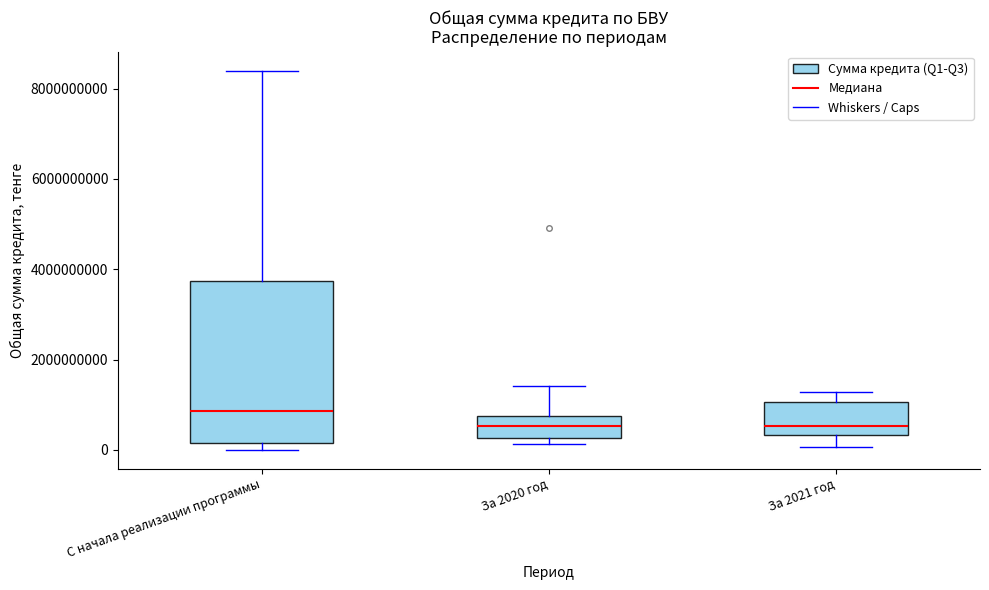

Reading left to right, transcribe this box plot: for each box, give where its median line is, the range the box spans, and where its two whiskers end, as read against the y-axis. The values are not printed on the chart, so give them approximately, as read against the axis.

С начала реализации программы: median 800000000, box 200000000 to 3800000000, whiskers 0 to 8400000000
За 2020 год: median 600000000, box 200000000 to 800000000, whiskers 200000000 (just below the box's lower edge) to 1400000000
За 2021 год: median 600000000, box 400000000 to 1000000000, whiskers 0 to 1200000000